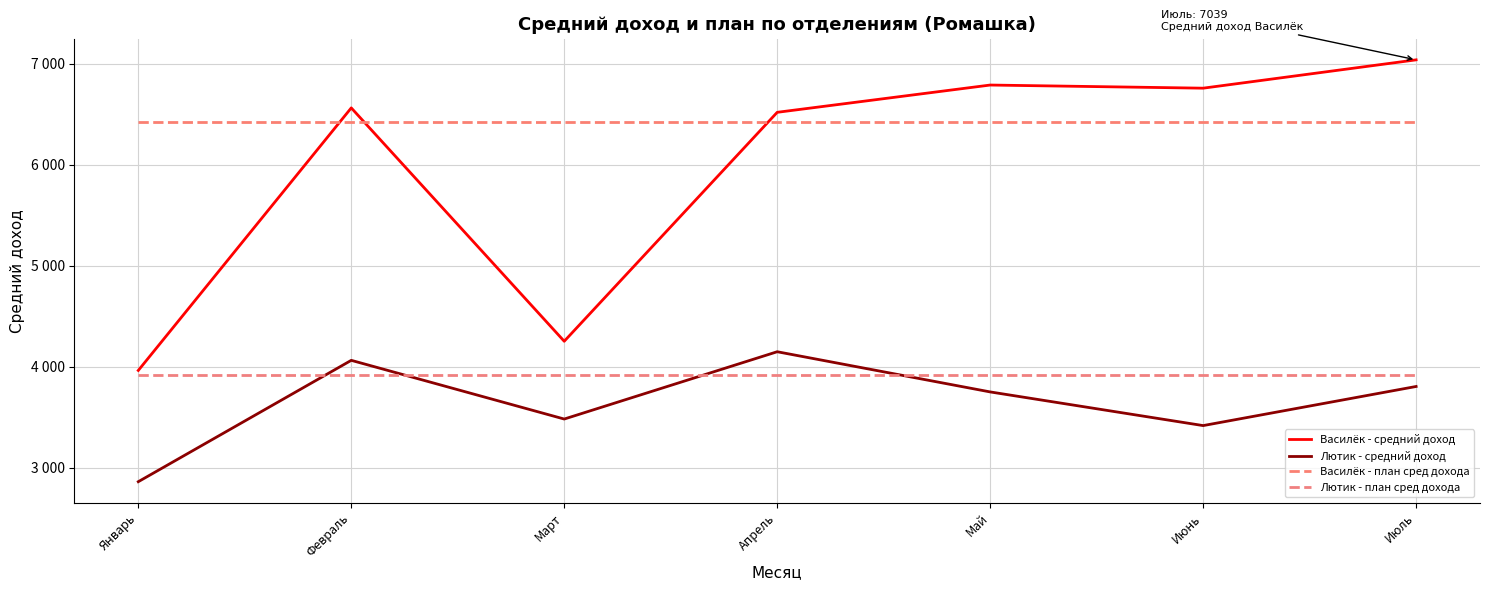

Does the chart display data point markers on the line(s)?

No